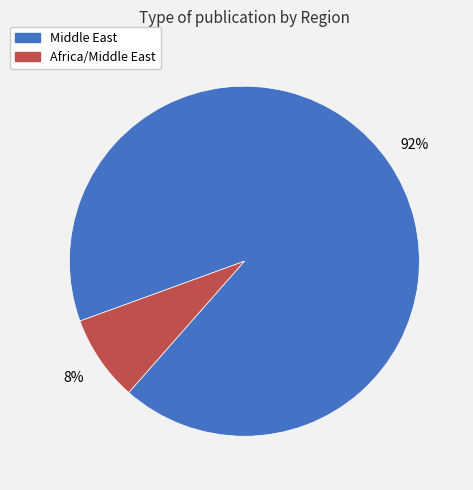

Which slice represents more than half of the pie?

Middle East